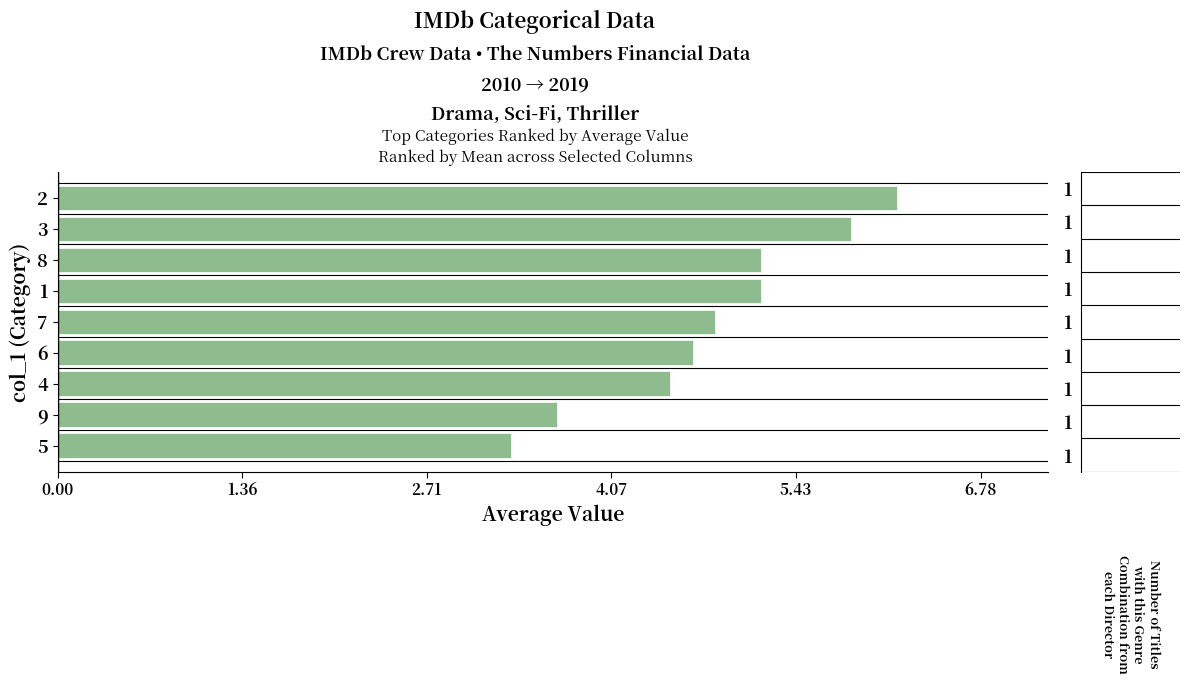

What is the change in value from 3 to 9?

-2.2